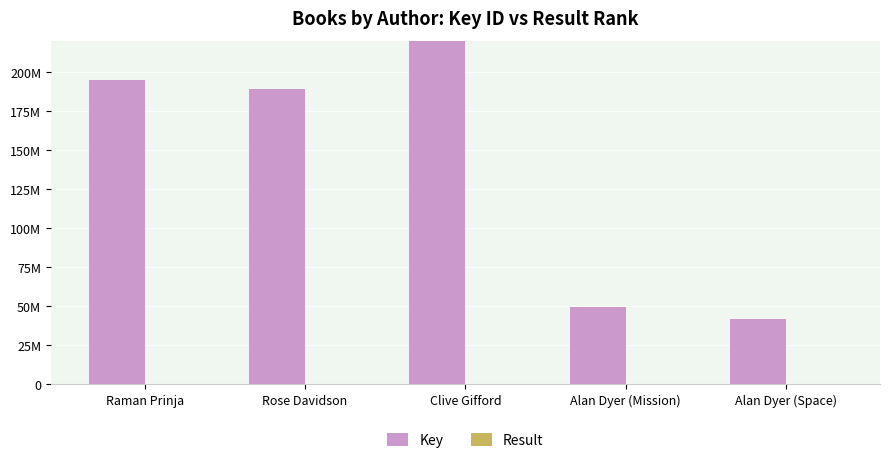

Where does the Result series first go above 3?

Alan Dyer (Mission)